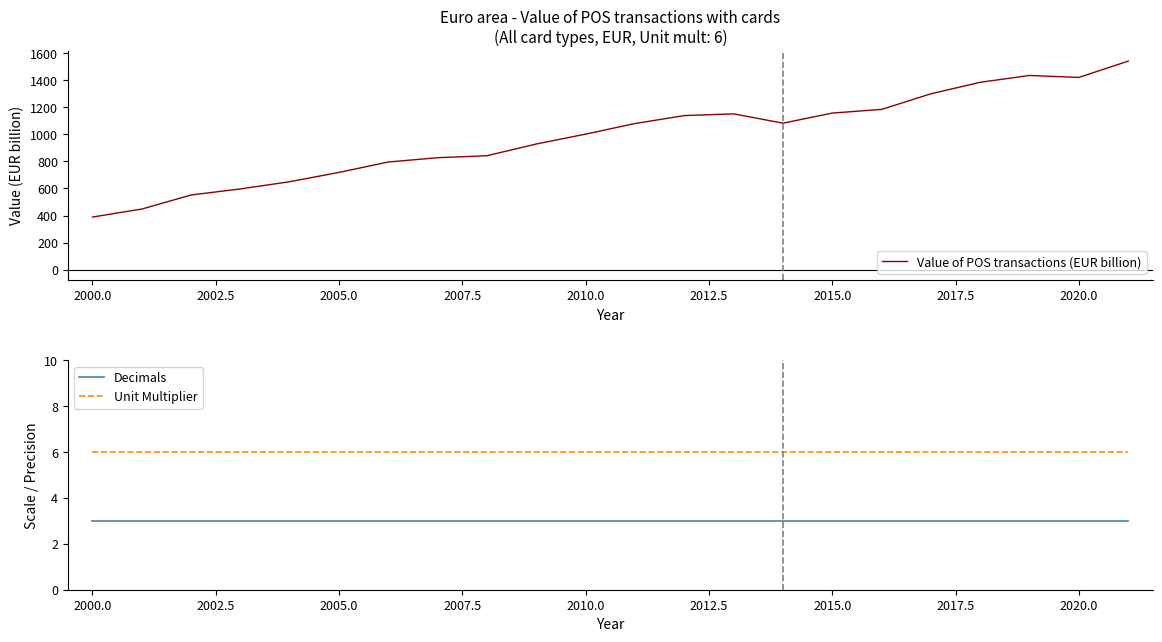

True or false: Value of POS transactions (EUR billion) has a value of 1420.5 at 2020.0.

True